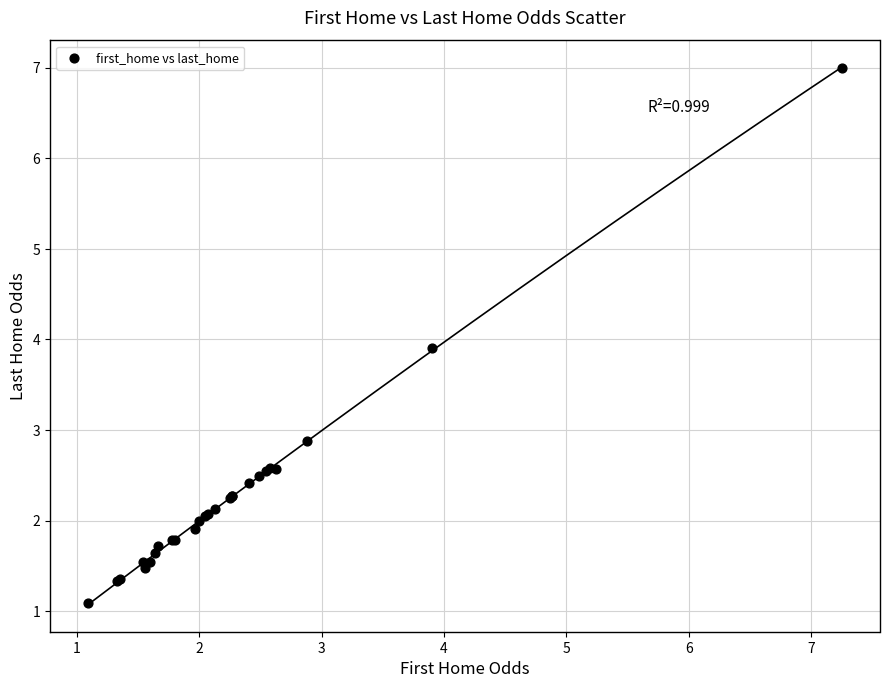

What Y value in the scatter plot is closest to 4?

3.9